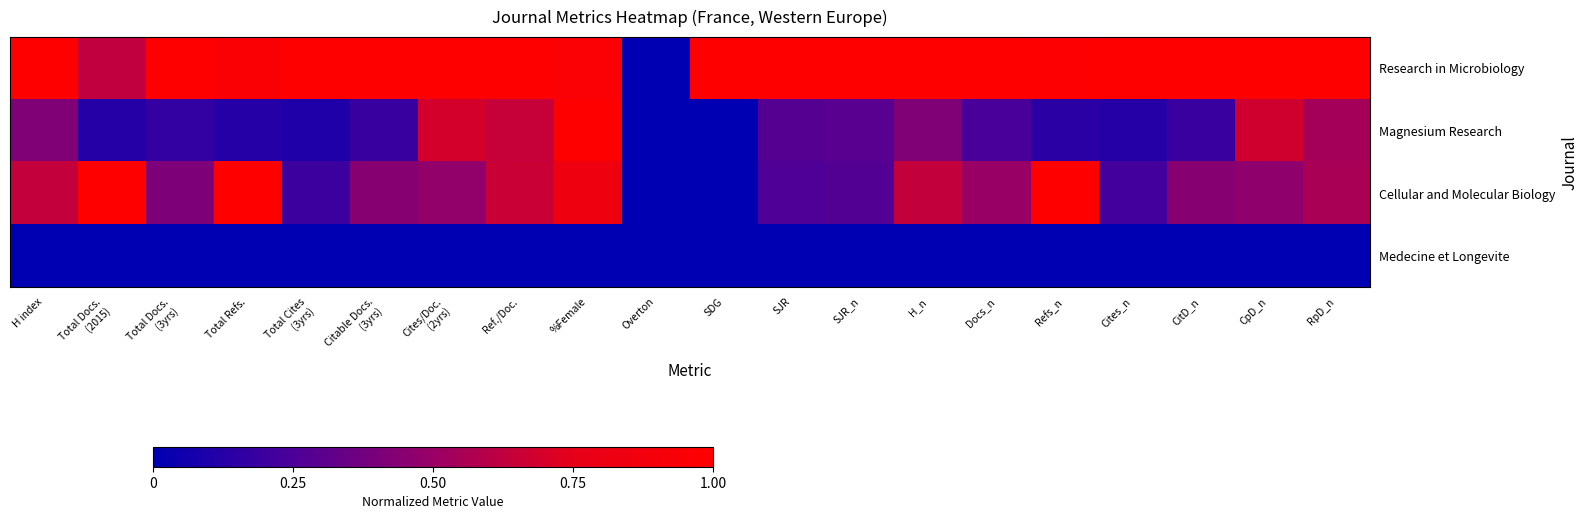

How many series are shown in this chart?

4